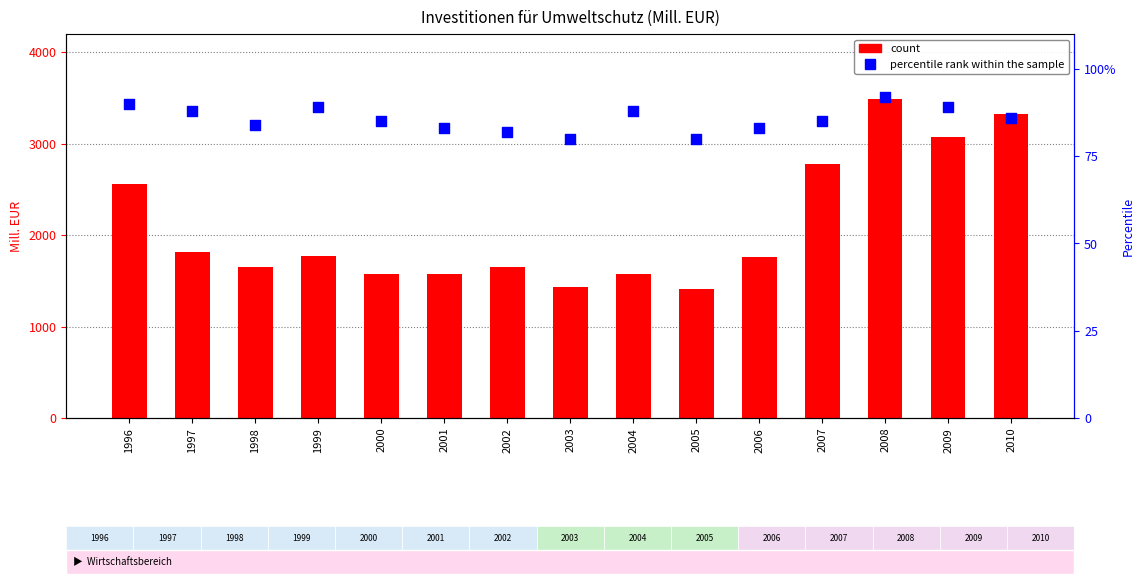

At which category is the sum across all series the highest?

2008